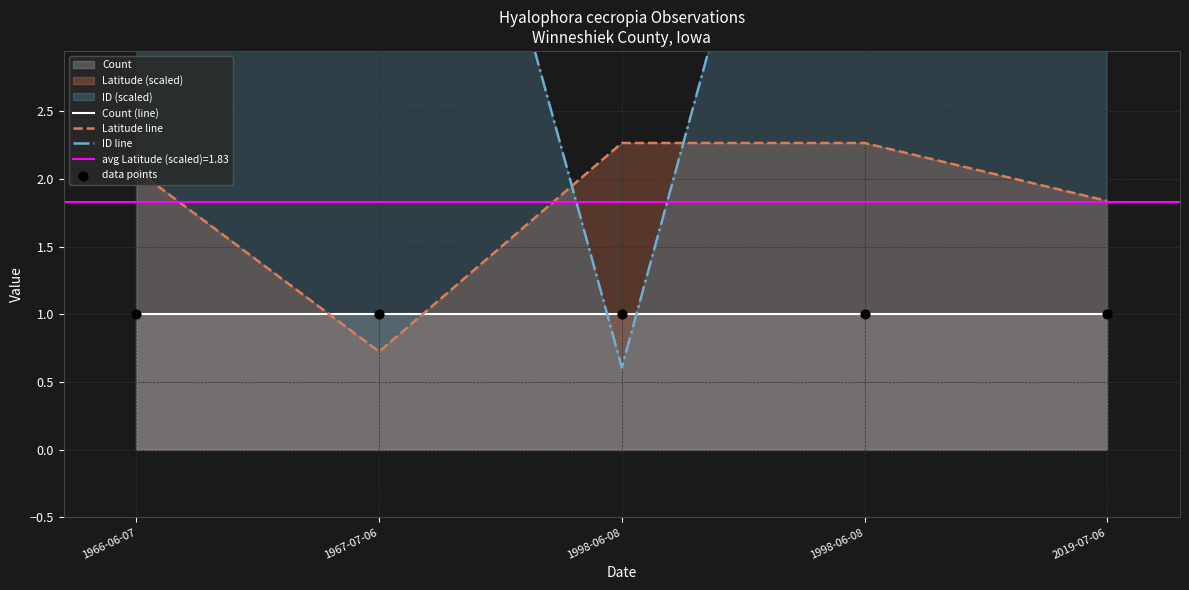

At how many categories does at least one series exceed 1?

5